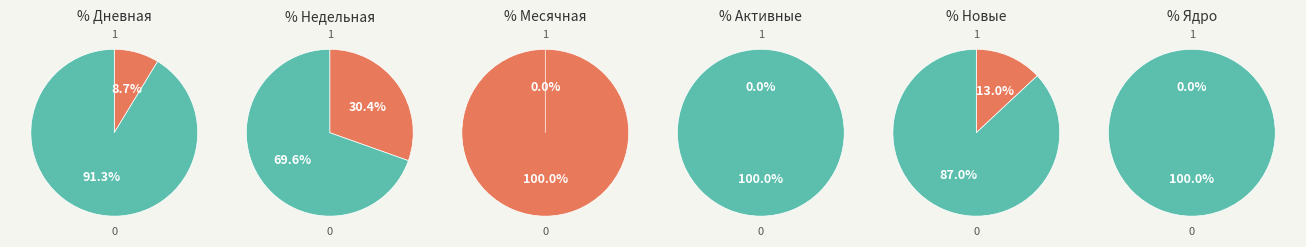

True or false: Недельная accounts for 12% of the total.

False